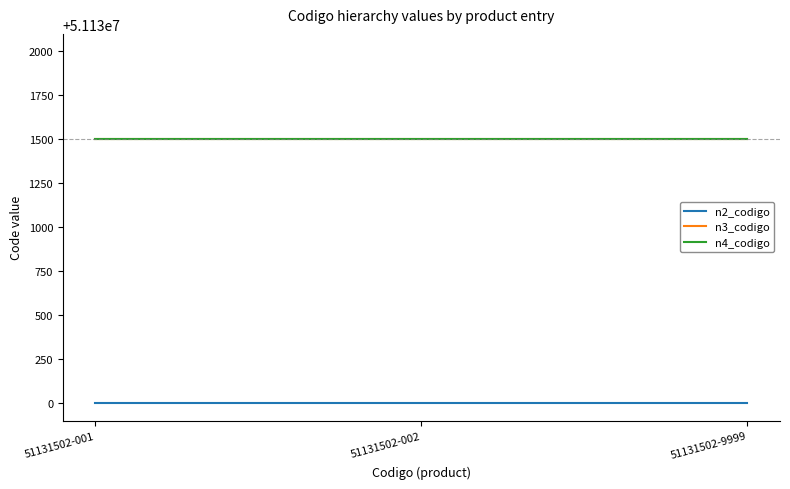

What is the total value across all series at 51131502-001?

153393002